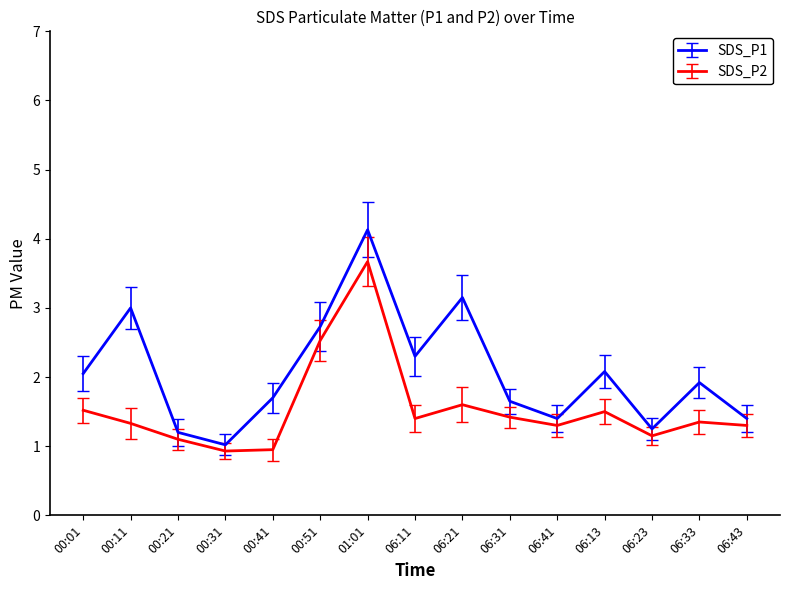

True or false: SDS_P2 and SDS_P1 cross at least once.

False